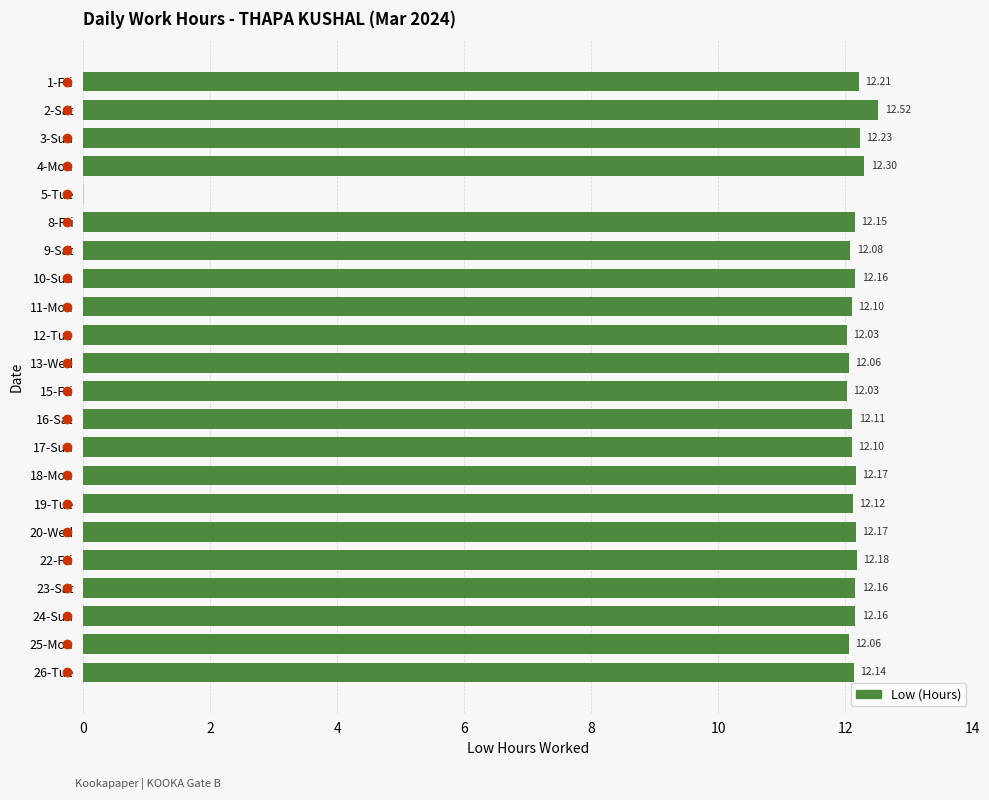

What is the sum of all values?

255.2